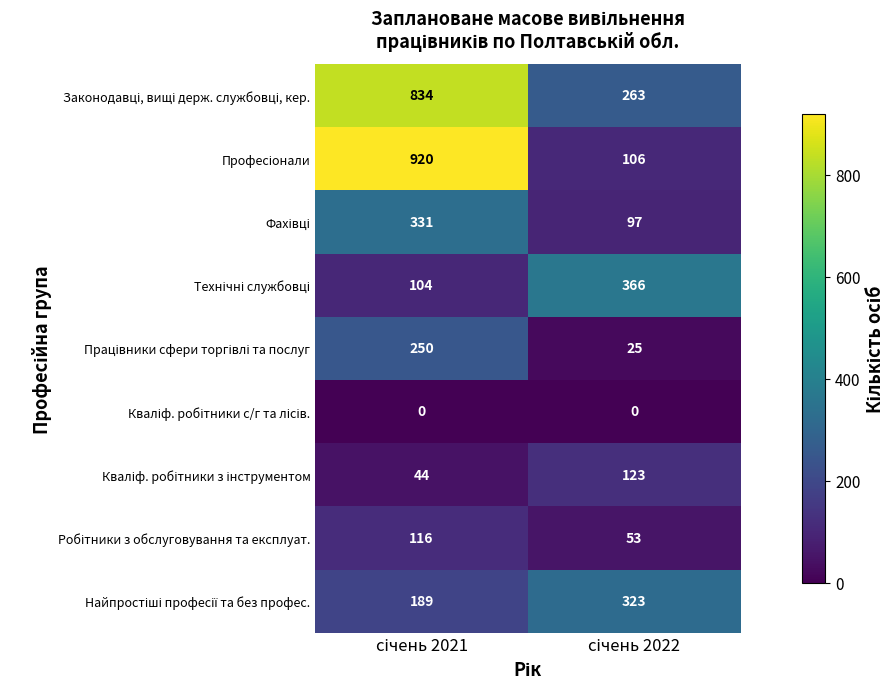

Count the number of categories in the chart.

2